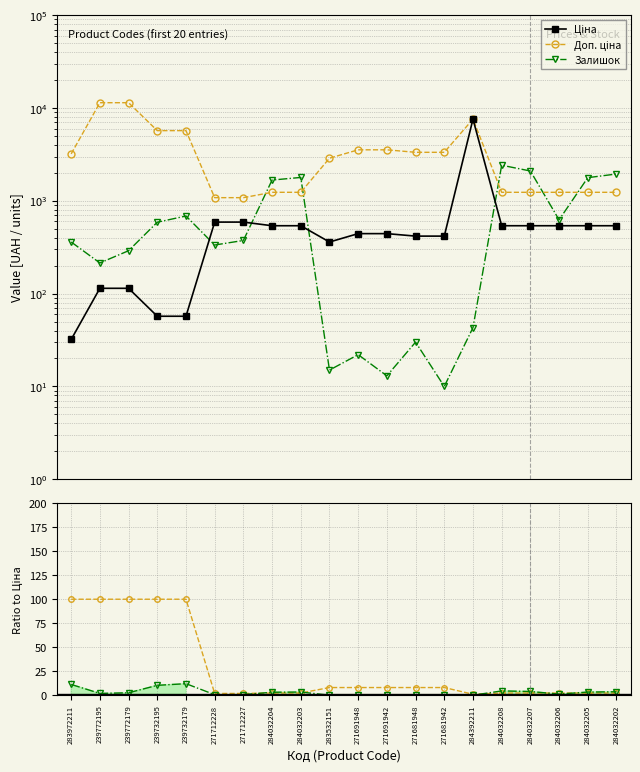

Rank the series by their maximum value, from lowest to highest.

Залишок / Ціна, Доп.ціна / Ціна, Залишок, Ціна, Доп. ціна